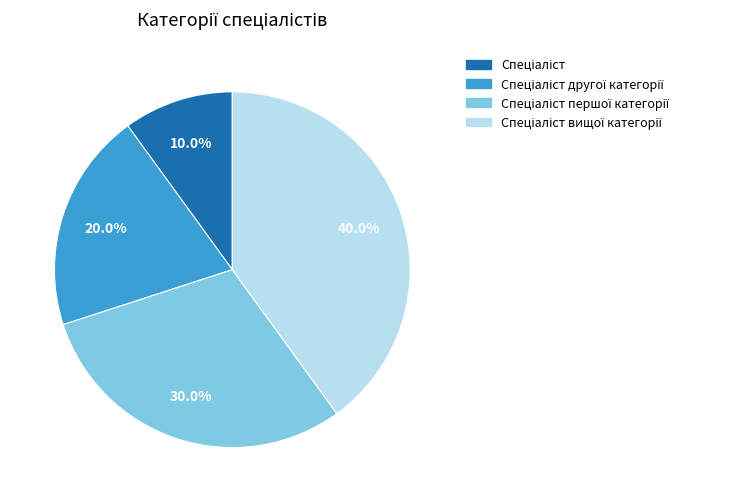

How many segments does this pie chart have?

4